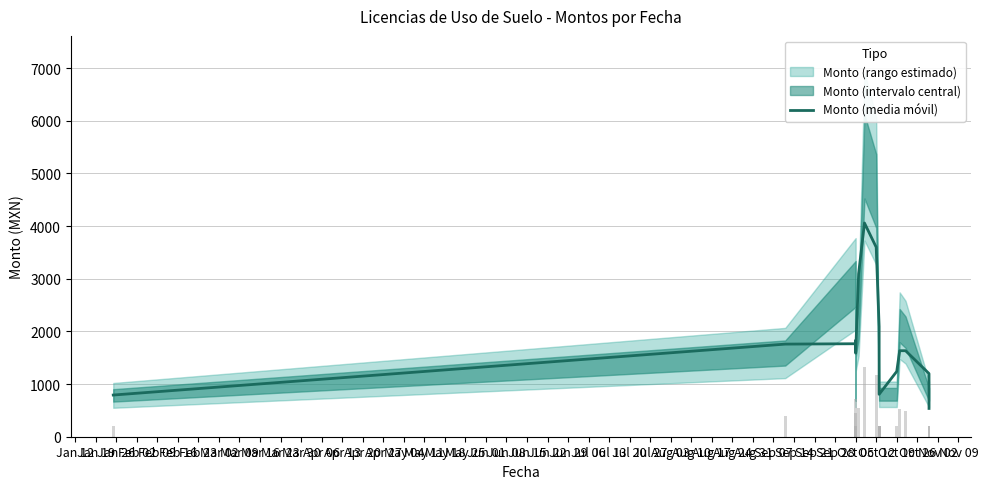

Does the chart contain stacked bars?

No